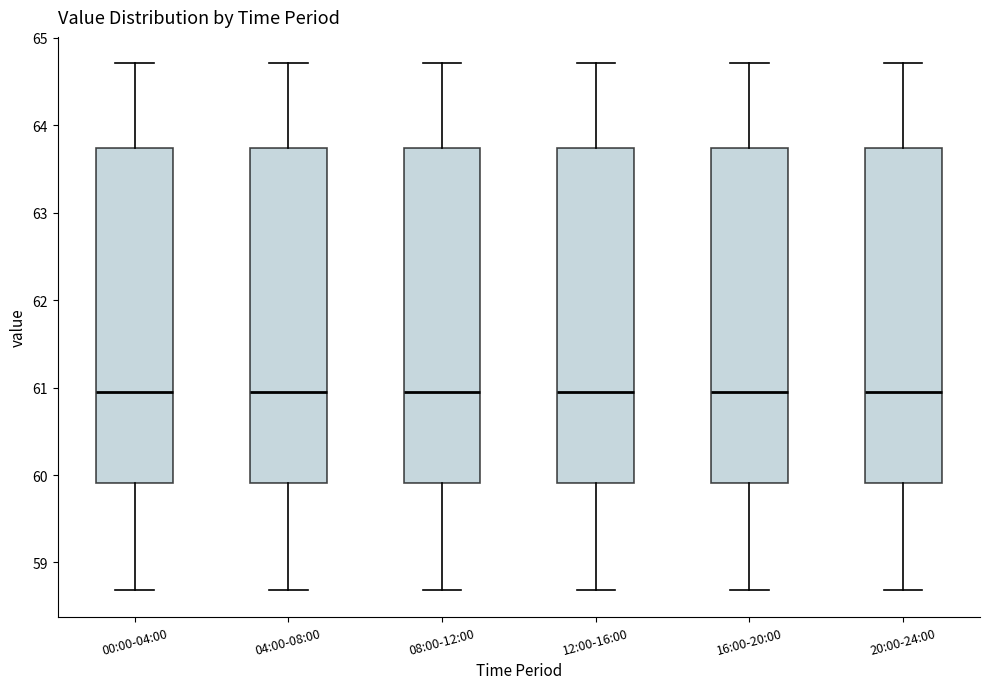

Reading left to right, transcribe this box plot: for each box, give where its median line is, the range the box spans, and where its two whiskers end, as read against the y-axis. The values are not printed on the chart, so give them approximately, as read against the axis.

00:00-04:00: median 61.0, box 59.9 to 63.7, whiskers 58.7 to 64.7
04:00-08:00: median 61.0, box 59.9 to 63.7, whiskers 58.7 to 64.7
08:00-12:00: median 61.0, box 59.9 to 63.7, whiskers 58.7 to 64.7
12:00-16:00: median 61.0, box 59.9 to 63.7, whiskers 58.7 to 64.7
16:00-20:00: median 61.0, box 59.9 to 63.7, whiskers 58.7 to 64.7
20:00-24:00: median 61.0, box 59.9 to 63.7, whiskers 58.7 to 64.7